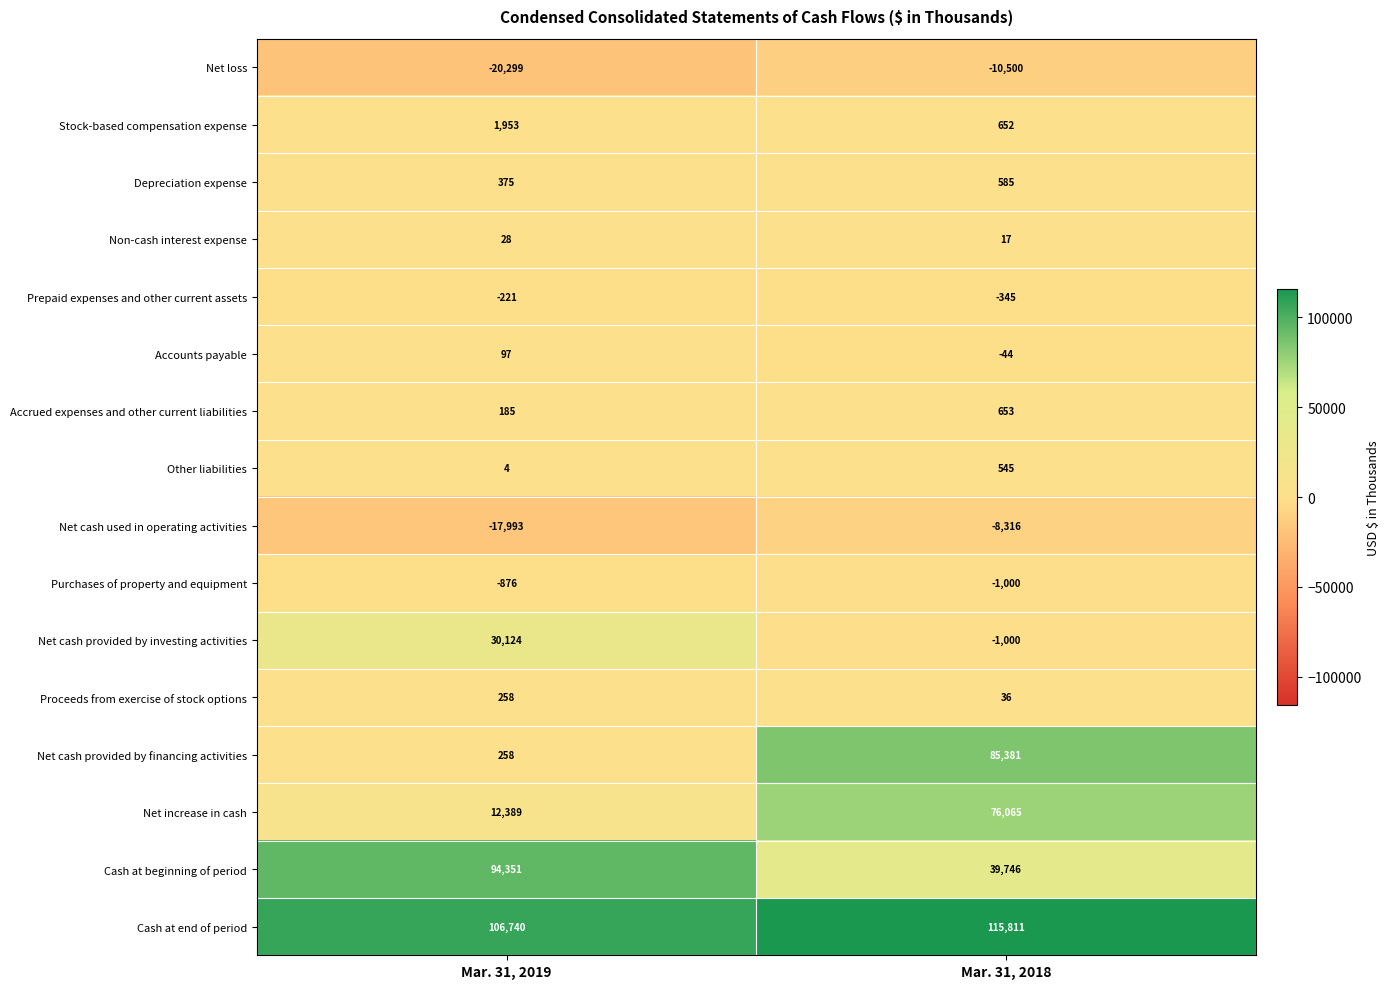

What is the difference between the highest and lowest values at Mar. 31, 2018?

126311